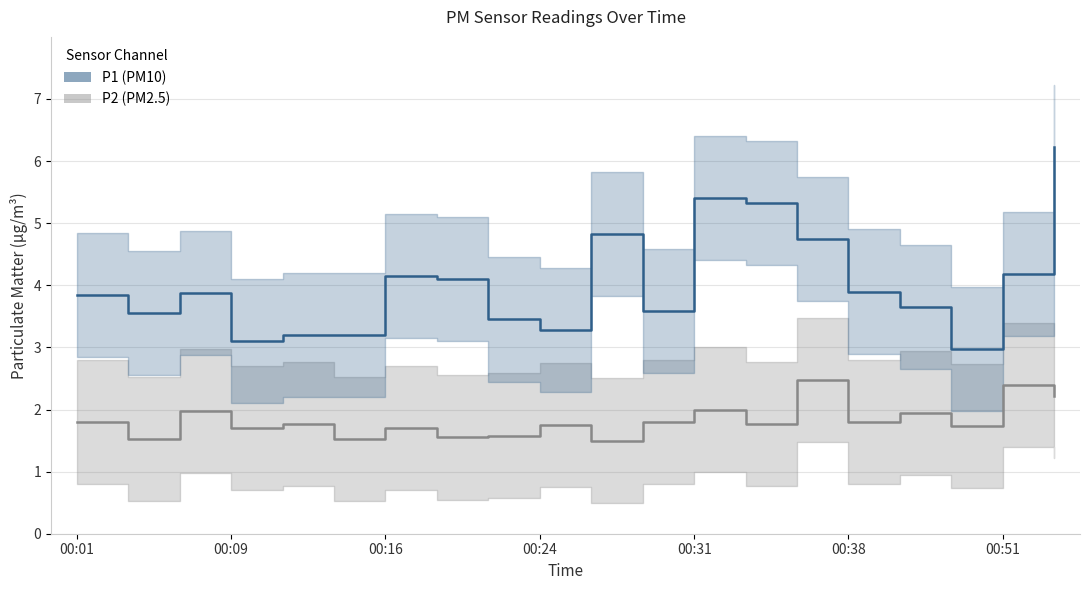

In P2_line, how many points are higher than both neighbors (excluding endpoints)?

8